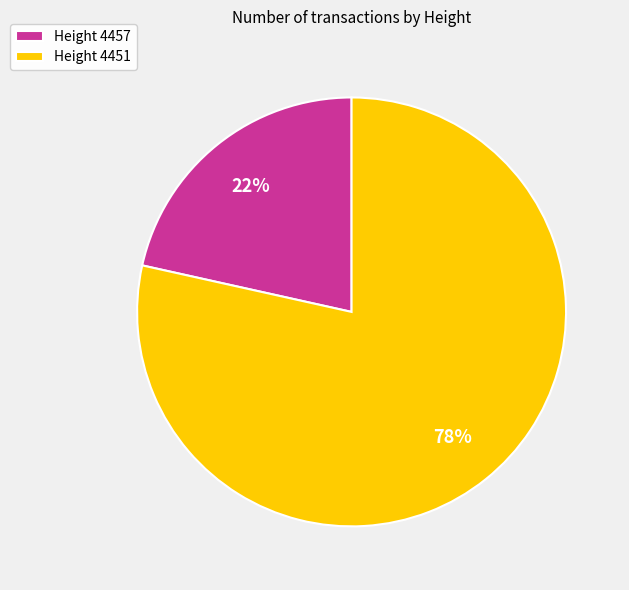

Is there any slice that represents more than half of the pie?

Yes